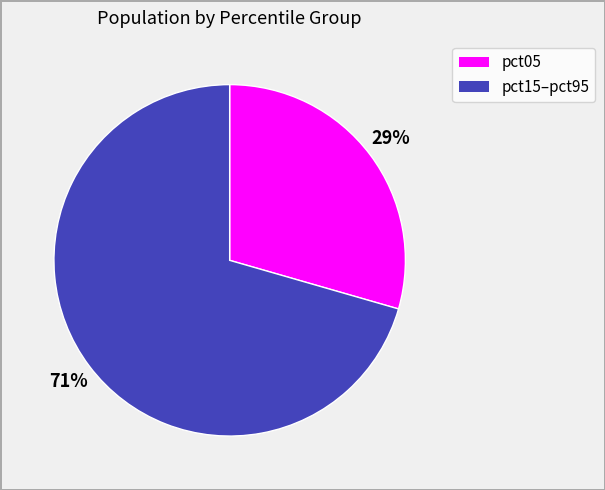

Does any single category account for the majority?

Yes